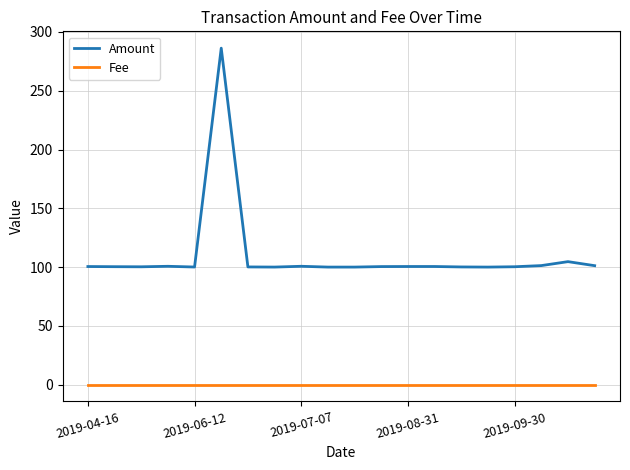

Which series has the largest total across all categories?

Amount